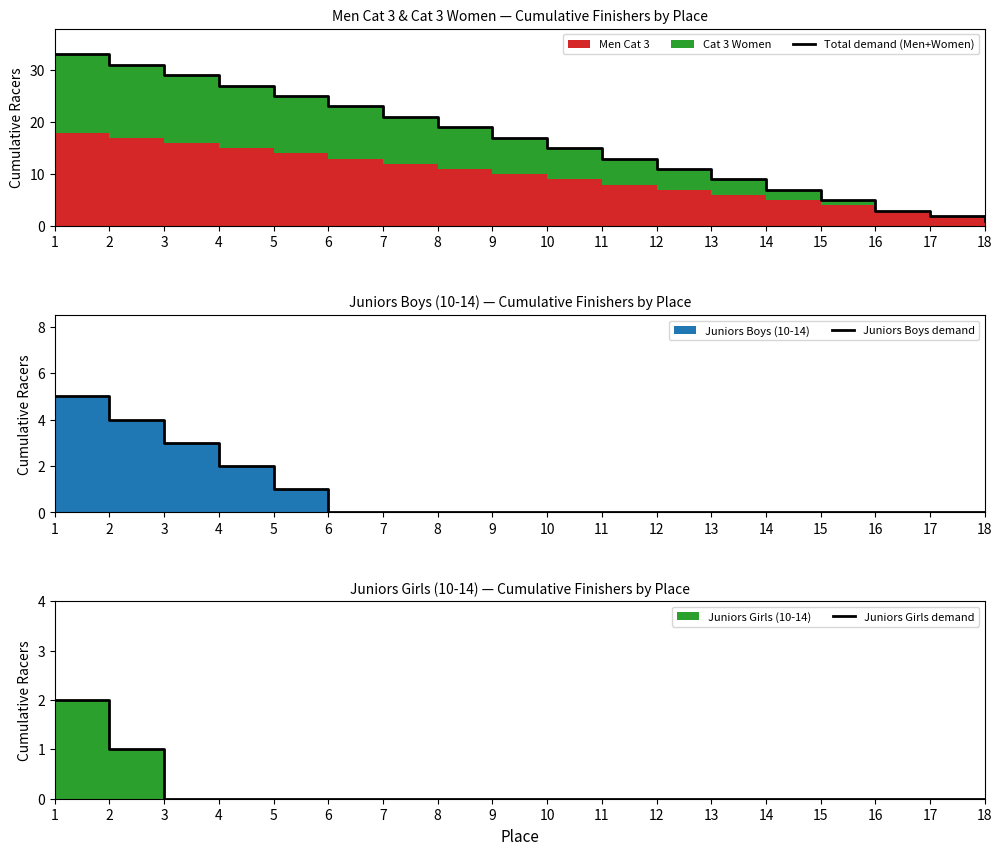

At 9, list the series in order from largest to smallest.

Total demand (Men+Women), Juniors Boys demand, Juniors Girls demand